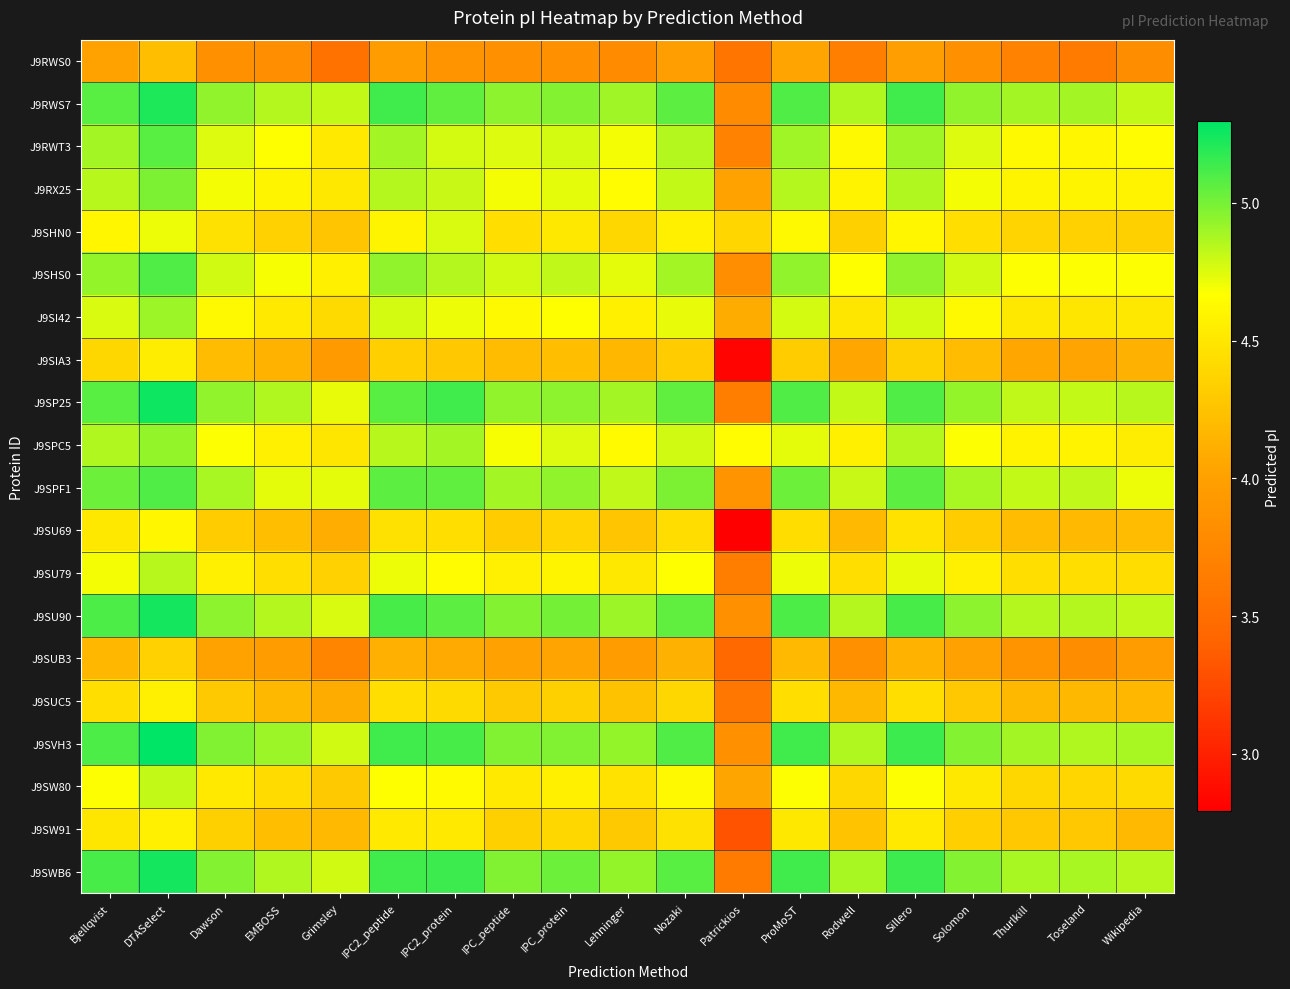

Reading left to right, extract all data points from this chart.

J9RWS0: Bjellqvist=4.0	DTASelect=4.2	Dawson=3.8	EMBOSS=3.8	Grimsley=3.5	IPC2_peptide=3.9	IPC2_protein=3.9	IPC_peptide=3.8	IPC_protein=3.8	Lehninger=3.8	Nozaki=4.0	Patrickios=3.6	ProMoST=4.0	Rodwell=3.7	Sillero=4.0	Solomon=3.8	Thurlkill=3.7	Toseland=3.6	Wikipedia=3.8
J9RWS7: Bjellqvist=5.1	DTASelect=5.2	Dawson=4.9	EMBOSS=4.9	Grimsley=4.8	IPC2_peptide=5.1	IPC2_protein=5.1	IPC_peptide=5.0	IPC_protein=5.0	Lehninger=4.9	Nozaki=5.1	Patrickios=3.8	ProMoST=5.1	Rodwell=4.9	Sillero=5.1	Solomon=4.9	Thurlkill=4.9	Toseland=4.9	Wikipedia=4.8
J9RWT3: Bjellqvist=4.9	DTASelect=5.1	Dawson=4.7	EMBOSS=4.7	Grimsley=4.5	IPC2_peptide=4.9	IPC2_protein=4.8	IPC_peptide=4.7	IPC_protein=4.8	Lehninger=4.7	Nozaki=4.9	Patrickios=3.7	ProMoST=4.9	Rodwell=4.6	Sillero=4.9	Solomon=4.7	Thurlkill=4.6	Toseland=4.6	Wikipedia=4.6
J9RX25: Bjellqvist=4.8	DTASelect=5.0	Dawson=4.7	EMBOSS=4.6	Grimsley=4.5	IPC2_peptide=4.9	IPC2_protein=4.8	IPC_peptide=4.7	IPC_protein=4.7	Lehninger=4.6	Nozaki=4.8	Patrickios=4.0	ProMoST=4.9	Rodwell=4.6	Sillero=4.9	Solomon=4.7	Thurlkill=4.6	Toseland=4.6	Wikipedia=4.6
J9SHN0: Bjellqvist=4.6	DTASelect=4.7	Dawson=4.5	EMBOSS=4.4	Grimsley=4.3	IPC2_peptide=4.6	IPC2_protein=4.8	IPC_peptide=4.4	IPC_protein=4.5	Lehninger=4.4	Nozaki=4.6	Patrickios=4.4	ProMoST=4.6	Rodwell=4.3	Sillero=4.6	Solomon=4.4	Thurlkill=4.4	Toseland=4.4	Wikipedia=4.3
J9SHS0: Bjellqvist=4.9	DTASelect=5.1	Dawson=4.8	EMBOSS=4.7	Grimsley=4.6	IPC2_peptide=4.9	IPC2_protein=4.9	IPC_peptide=4.8	IPC_protein=4.8	Lehninger=4.7	Nozaki=4.9	Patrickios=3.8	ProMoST=4.9	Rodwell=4.7	Sillero=4.9	Solomon=4.8	Thurlkill=4.7	Toseland=4.7	Wikipedia=4.7
J9SI42: Bjellqvist=4.8	DTASelect=4.9	Dawson=4.6	EMBOSS=4.5	Grimsley=4.4	IPC2_peptide=4.8	IPC2_protein=4.7	IPC_peptide=4.6	IPC_protein=4.7	Lehninger=4.6	Nozaki=4.7	Patrickios=4.1	ProMoST=4.8	Rodwell=4.5	Sillero=4.8	Solomon=4.6	Thurlkill=4.5	Toseland=4.5	Wikipedia=4.5
J9SIA3: Bjellqvist=4.4	DTASelect=4.5	Dawson=4.2	EMBOSS=4.1	Grimsley=3.9	IPC2_peptide=4.3	IPC2_protein=4.3	IPC_peptide=4.2	IPC_protein=4.2	Lehninger=4.2	Nozaki=4.3	Patrickios=2.8	ProMoST=4.3	Rodwell=4.1	Sillero=4.3	Solomon=4.2	Thurlkill=4.1	Toseland=4.0	Wikipedia=4.1
J9SP25: Bjellqvist=5.1	DTASelect=5.3	Dawson=4.9	EMBOSS=4.9	Grimsley=4.7	IPC2_peptide=5.1	IPC2_protein=5.1	IPC_peptide=4.9	IPC_protein=5.0	Lehninger=4.9	Nozaki=5.1	Patrickios=3.7	ProMoST=5.1	Rodwell=4.8	Sillero=5.1	Solomon=4.9	Thurlkill=4.8	Toseland=4.8	Wikipedia=4.8
J9SPC5: Bjellqvist=4.9	DTASelect=4.9	Dawson=4.7	EMBOSS=4.6	Grimsley=4.5	IPC2_peptide=4.8	IPC2_protein=4.9	IPC_peptide=4.7	IPC_protein=4.7	Lehninger=4.6	Nozaki=4.8	Patrickios=4.6	ProMoST=4.7	Rodwell=4.6	Sillero=4.9	Solomon=4.7	Thurlkill=4.6	Toseland=4.6	Wikipedia=4.5
J9SPF1: Bjellqvist=5.0	DTASelect=5.1	Dawson=4.9	EMBOSS=4.7	Grimsley=4.7	IPC2_peptide=5.1	IPC2_protein=5.1	IPC_peptide=4.9	IPC_protein=4.9	Lehninger=4.8	Nozaki=5.0	Patrickios=3.9	ProMoST=5.0	Rodwell=4.8	Sillero=5.1	Solomon=4.9	Thurlkill=4.8	Toseland=4.8	Wikipedia=4.7
J9SU69: Bjellqvist=4.5	DTASelect=4.6	Dawson=4.3	EMBOSS=4.2	Grimsley=4.1	IPC2_peptide=4.5	IPC2_protein=4.4	IPC_peptide=4.3	IPC_protein=4.4	Lehninger=4.3	Nozaki=4.4	Patrickios=2.8	ProMoST=4.4	Rodwell=4.2	Sillero=4.5	Solomon=4.3	Thurlkill=4.2	Toseland=4.2	Wikipedia=4.2
J9SU79: Bjellqvist=4.7	DTASelect=4.8	Dawson=4.6	EMBOSS=4.4	Grimsley=4.4	IPC2_peptide=4.7	IPC2_protein=4.6	IPC_peptide=4.6	IPC_protein=4.6	Lehninger=4.5	Nozaki=4.7	Patrickios=3.7	ProMoST=4.7	Rodwell=4.4	Sillero=4.7	Solomon=4.6	Thurlkill=4.4	Toseland=4.4	Wikipedia=4.4
J9SU90: Bjellqvist=5.1	DTASelect=5.2	Dawson=5.0	EMBOSS=4.9	Grimsley=4.8	IPC2_peptide=5.1	IPC2_protein=5.1	IPC_peptide=5.0	IPC_protein=5.0	Lehninger=4.9	Nozaki=5.1	Patrickios=3.8	ProMoST=5.1	Rodwell=4.9	Sillero=5.1	Solomon=5.0	Thurlkill=4.9	Toseland=4.9	Wikipedia=4.8
J9SUB3: Bjellqvist=4.2	DTASelect=4.4	Dawson=4.0	EMBOSS=4.0	Grimsley=3.7	IPC2_peptide=4.1	IPC2_protein=4.1	IPC_peptide=4.0	IPC_protein=4.0	Lehninger=4.0	Nozaki=4.1	Patrickios=3.5	ProMoST=4.2	Rodwell=3.8	Sillero=4.1	Solomon=4.0	Thurlkill=3.9	Toseland=3.8	Wikipedia=3.9
J9SUC5: Bjellqvist=4.4	DTASelect=4.6	Dawson=4.3	EMBOSS=4.2	Grimsley=4.1	IPC2_peptide=4.4	IPC2_protein=4.4	IPC_peptide=4.3	IPC_protein=4.3	Lehninger=4.2	Nozaki=4.4	Patrickios=3.6	ProMoST=4.4	Rodwell=4.2	Sillero=4.4	Solomon=4.3	Thurlkill=4.2	Toseland=4.2	Wikipedia=4.2
J9SVH3: Bjellqvist=5.1	DTASelect=5.3	Dawson=5.0	EMBOSS=4.9	Grimsley=4.8	IPC2_peptide=5.1	IPC2_protein=5.1	IPC_peptide=5.0	IPC_protein=5.0	Lehninger=4.9	Nozaki=5.1	Patrickios=3.8	ProMoST=5.1	Rodwell=4.9	Sillero=5.1	Solomon=5.0	Thurlkill=4.9	Toseland=4.9	Wikipedia=4.9
J9SW80: Bjellqvist=4.7	DTASelect=4.8	Dawson=4.5	EMBOSS=4.4	Grimsley=4.3	IPC2_peptide=4.7	IPC2_protein=4.6	IPC_peptide=4.5	IPC_protein=4.6	Lehninger=4.5	Nozaki=4.6	Patrickios=4.0	ProMoST=4.7	Rodwell=4.4	Sillero=4.7	Solomon=4.5	Thurlkill=4.4	Toseland=4.4	Wikipedia=4.4
J9SW91: Bjellqvist=4.5	DTASelect=4.6	Dawson=4.3	EMBOSS=4.2	Grimsley=4.2	IPC2_peptide=4.5	IPC2_protein=4.5	IPC_peptide=4.3	IPC_protein=4.4	Lehninger=4.3	Nozaki=4.5	Patrickios=3.3	ProMoST=4.5	Rodwell=4.3	Sillero=4.5	Solomon=4.3	Thurlkill=4.3	Toseland=4.3	Wikipedia=4.2
J9SWB6: Bjellqvist=5.1	DTASelect=5.2	Dawson=5.0	EMBOSS=4.9	Grimsley=4.8	IPC2_peptide=5.1	IPC2_protein=5.1	IPC_peptide=5.0	IPC_protein=5.0	Lehninger=4.9	Nozaki=5.1	Patrickios=3.6	ProMoST=5.1	Rodwell=4.9	Sillero=5.1	Solomon=5.0	Thurlkill=4.9	Toseland=4.9	Wikipedia=4.8